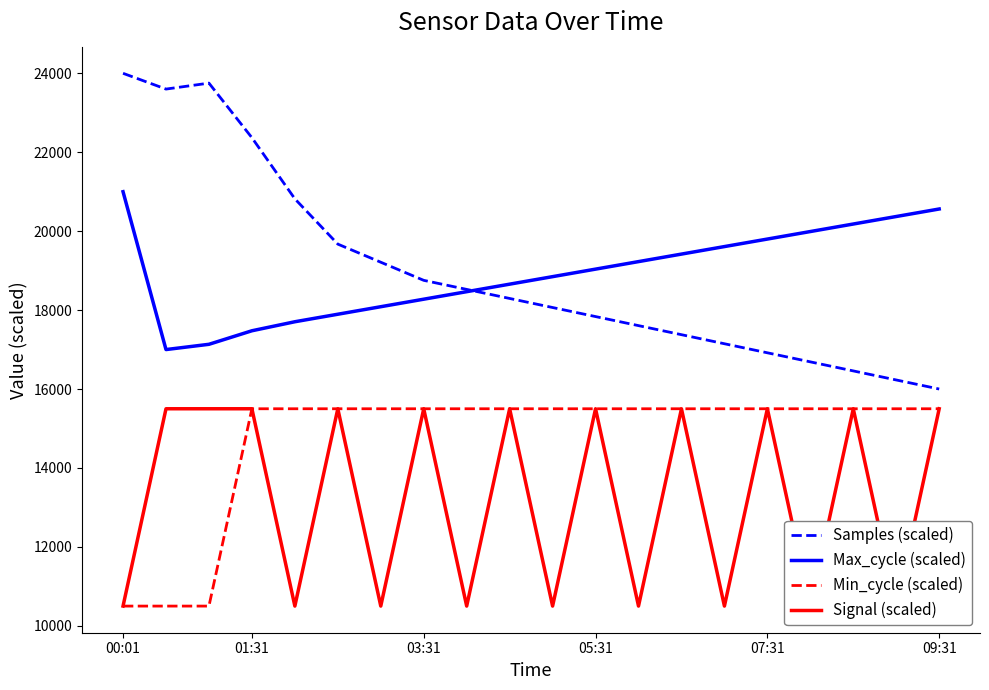

Is the value of Signal (scaled) at 00:01 greater than the value of Samples (scaled) at 13?

No